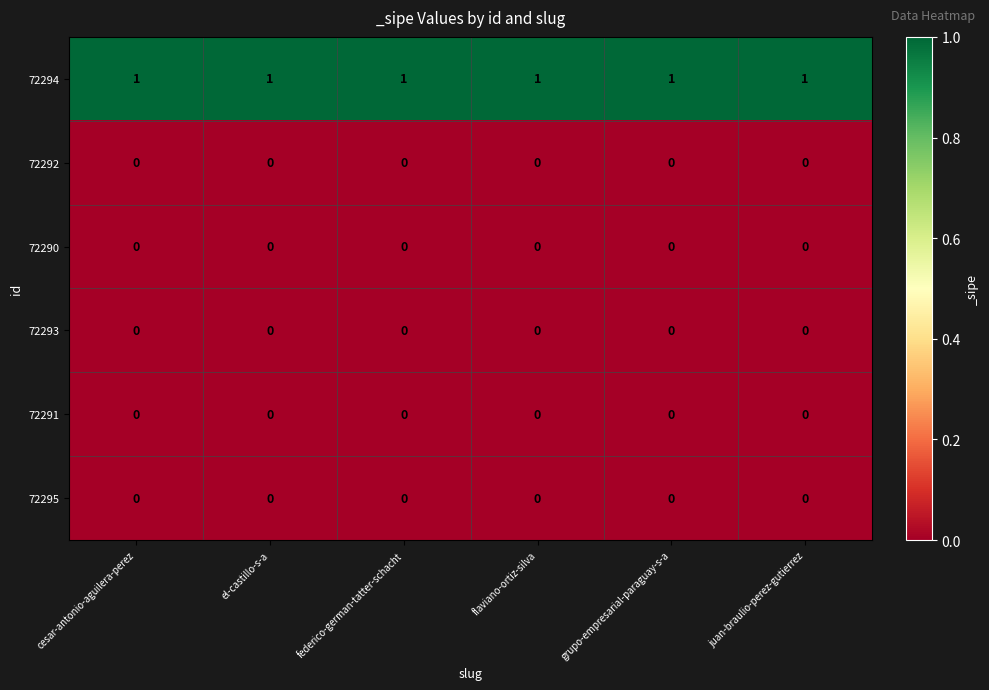

What is the sum of all 72294 values?

6